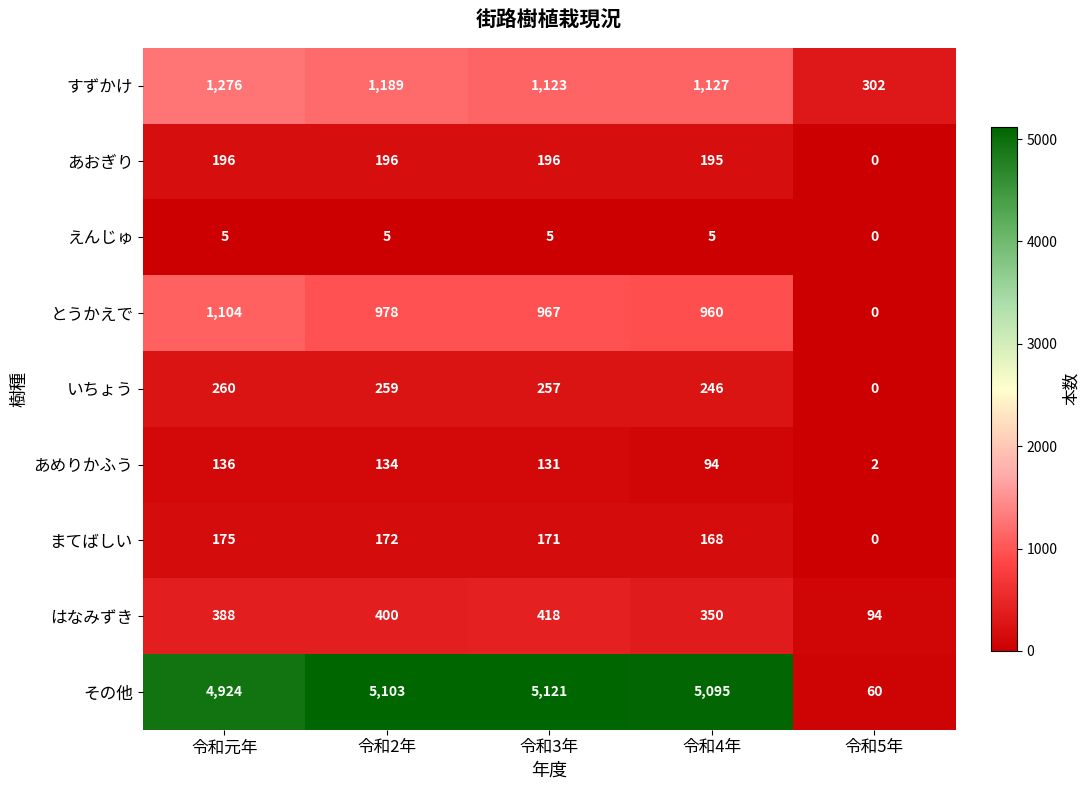

The はなみずき series shows 133 at 令和3年. True or false?

False